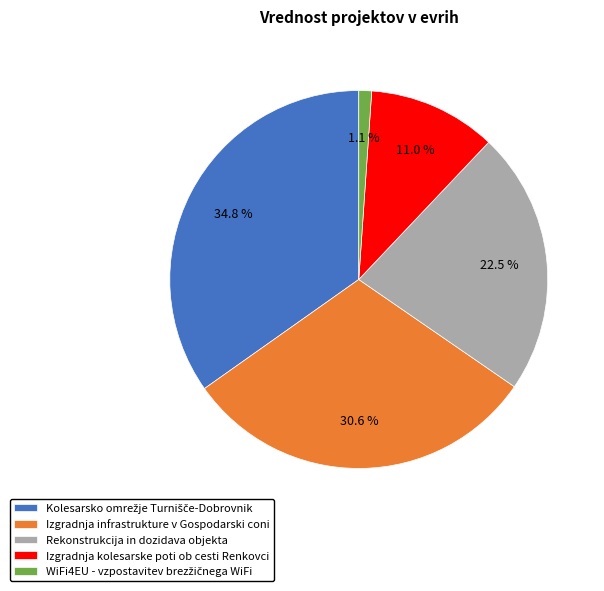

Between Izgradnja infrastrukture v Gospodarski coni and Izgradnja kolesarske poti ob cesti Renkovci, which is larger?

Izgradnja infrastrukture v Gospodarski coni